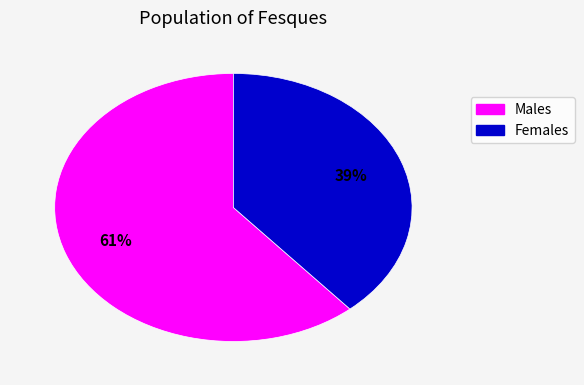

Does any single category account for the majority?

Yes